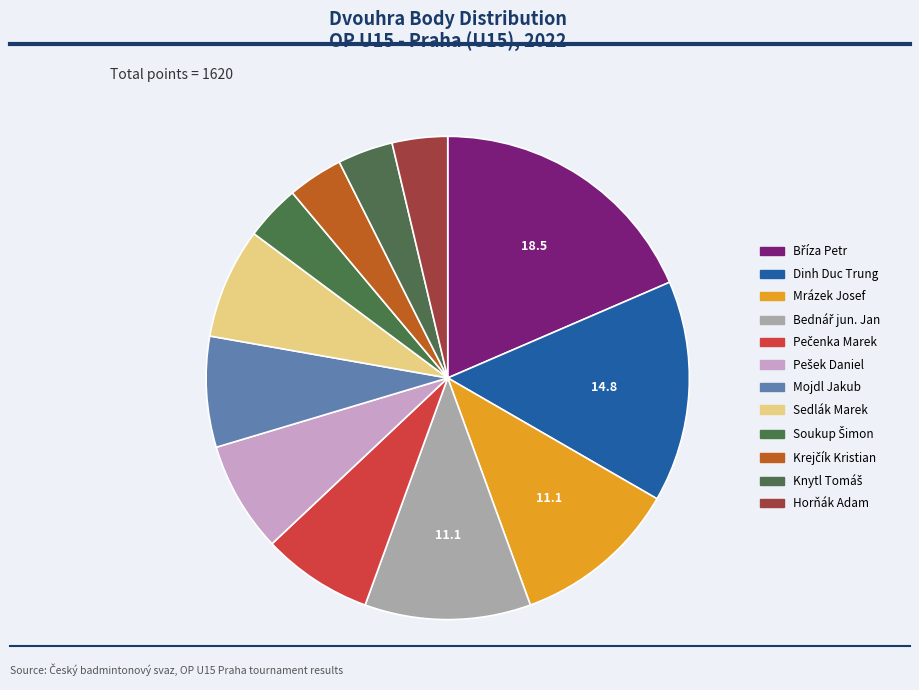

Do Dinh Duc Trung and Bednář jun. Jan together represent more than half of the pie?

No